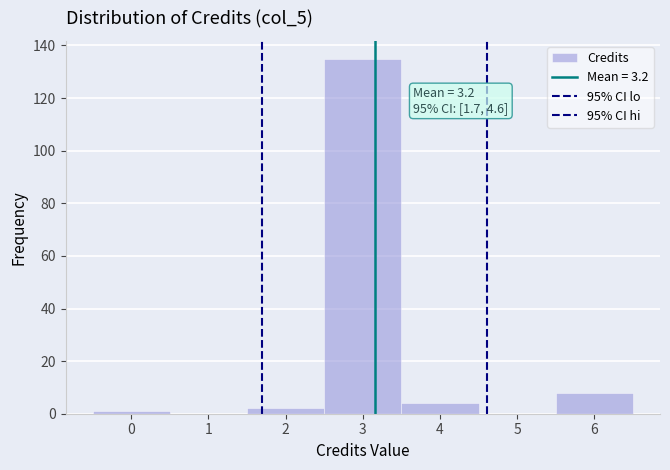

Which range on the x-axis has the tallest bar?

2.5 to 3.5